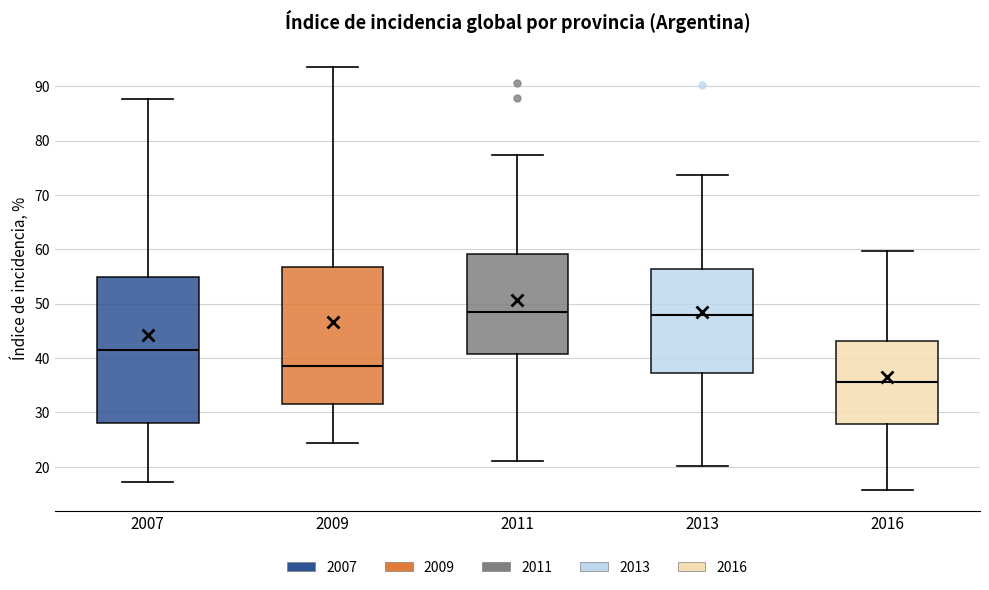

Which box's median line is the lowest?

2016